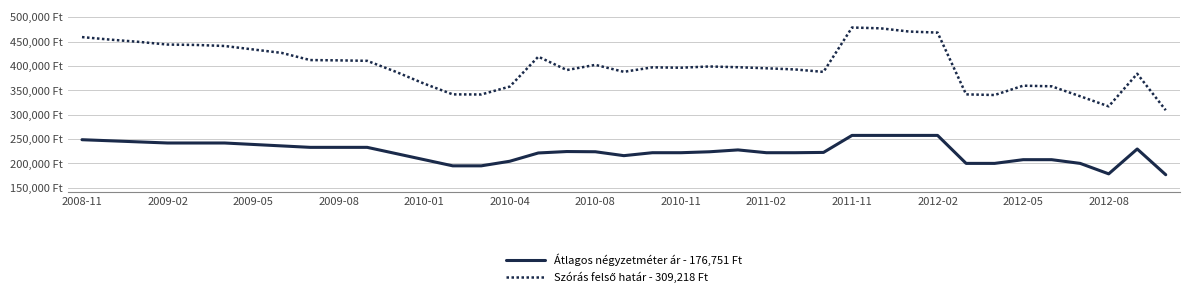

What is the difference between the maximum and second lowest values in the Szórás felső határ - 309,218 Ft series?

161919